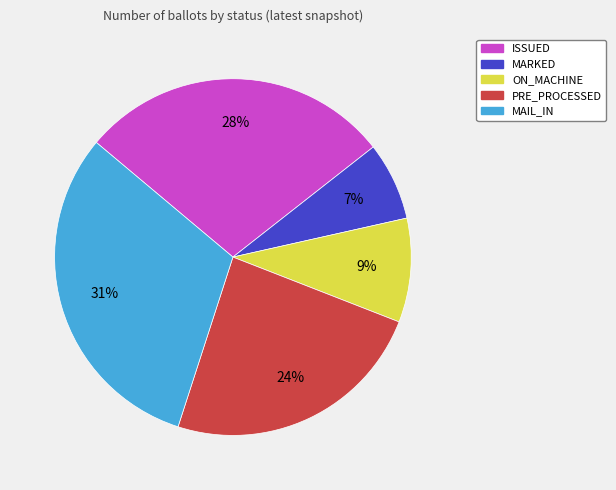

What is the largest slice in the pie chart?

MAIL_IN